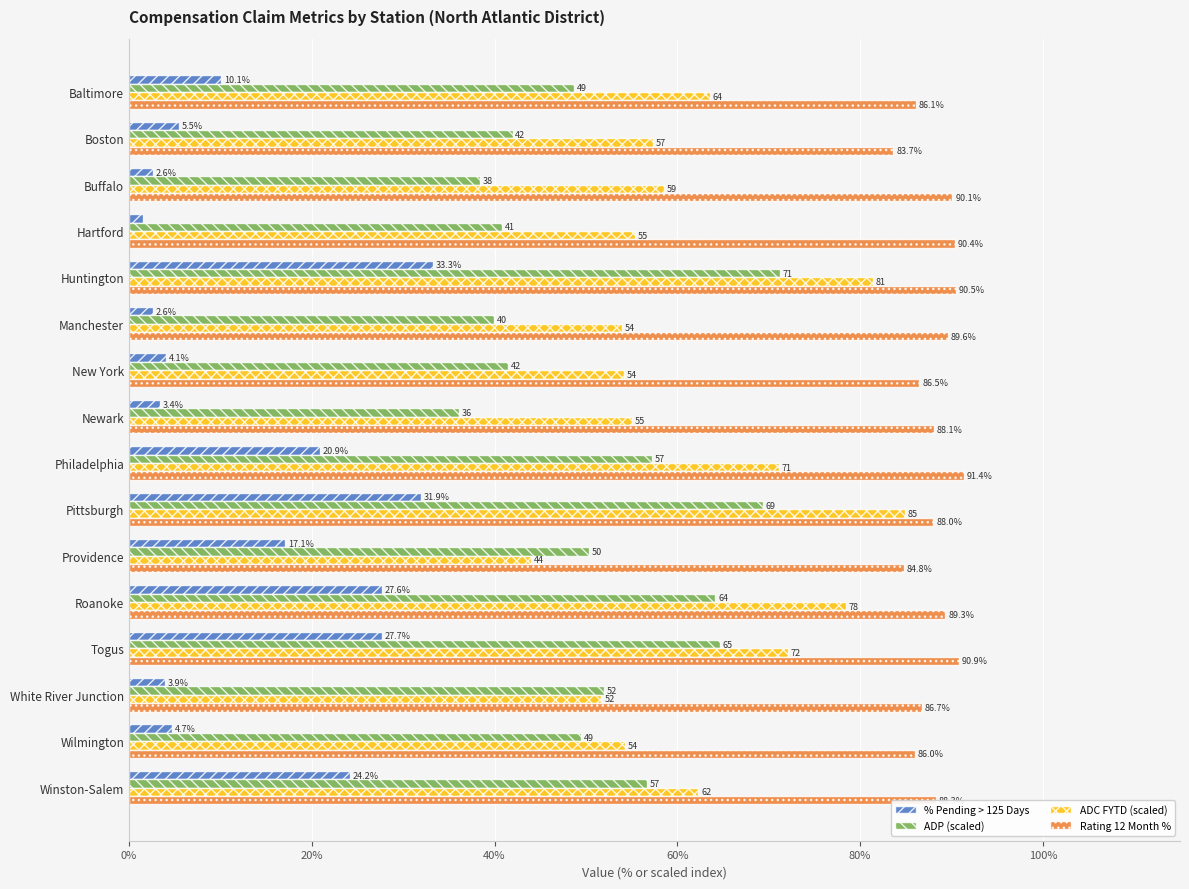

The value of ADP (scaled) at Buffalo is 38.4. True or false?

True